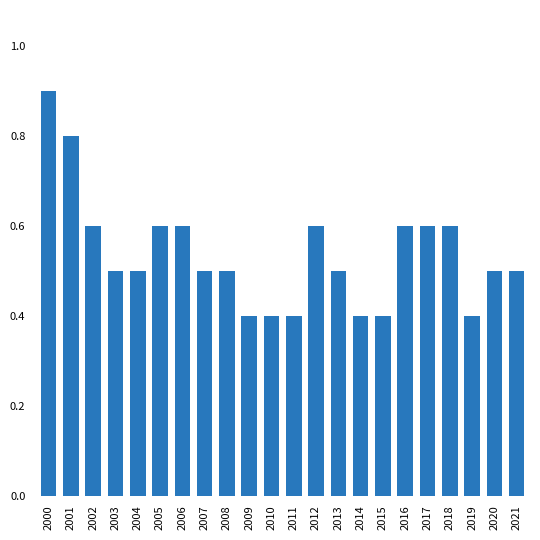

Reading left to right, what are all the values shown in this chart?

0.9	0.8	0.6	0.5	0.5	0.6	0.6	0.5	0.5	0.4	0.4	0.4	0.6	0.5	0.4	0.4	0.6	0.6	0.6	0.4	0.5	0.5